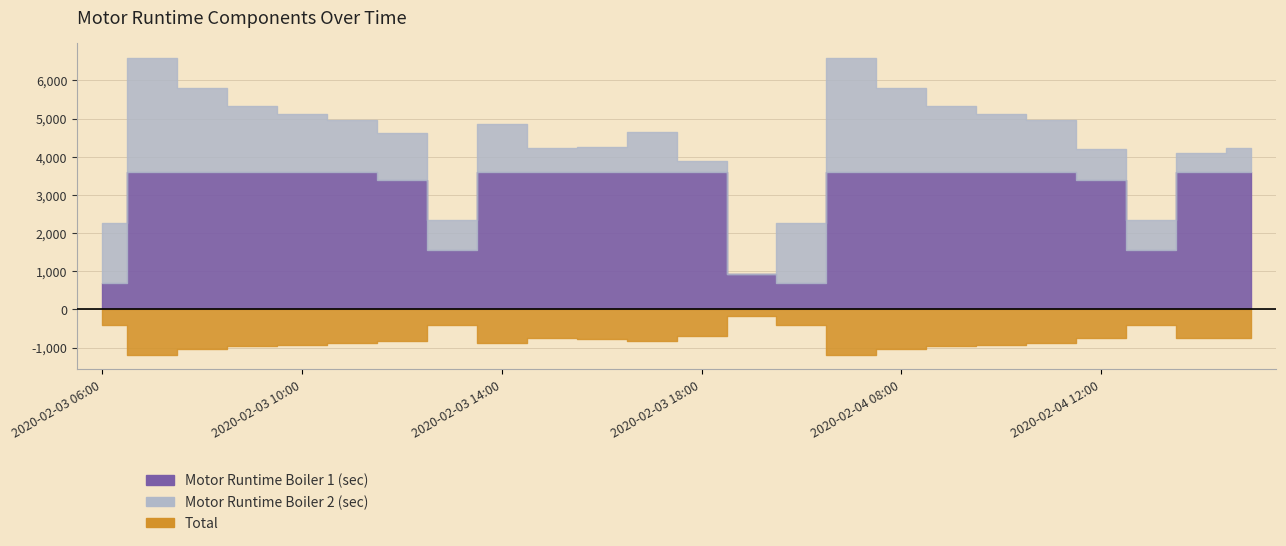

What is the label of the 23rd point from the right?

2020-02-03 07:00